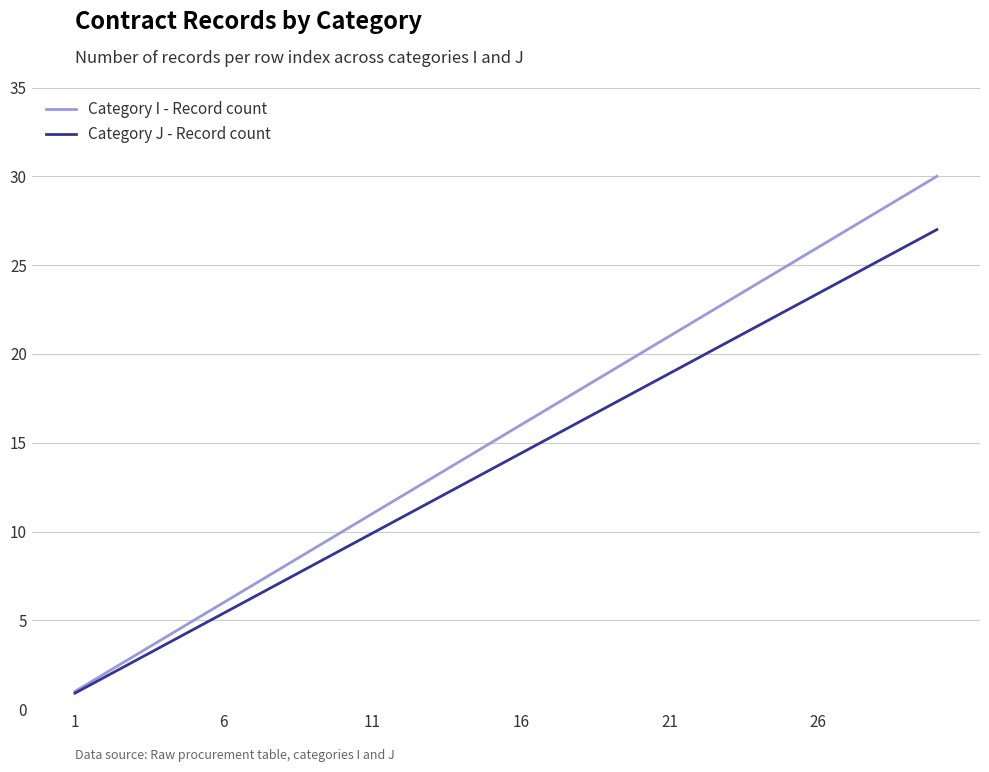

Which series has the widest spread of values?

Category I - Record count